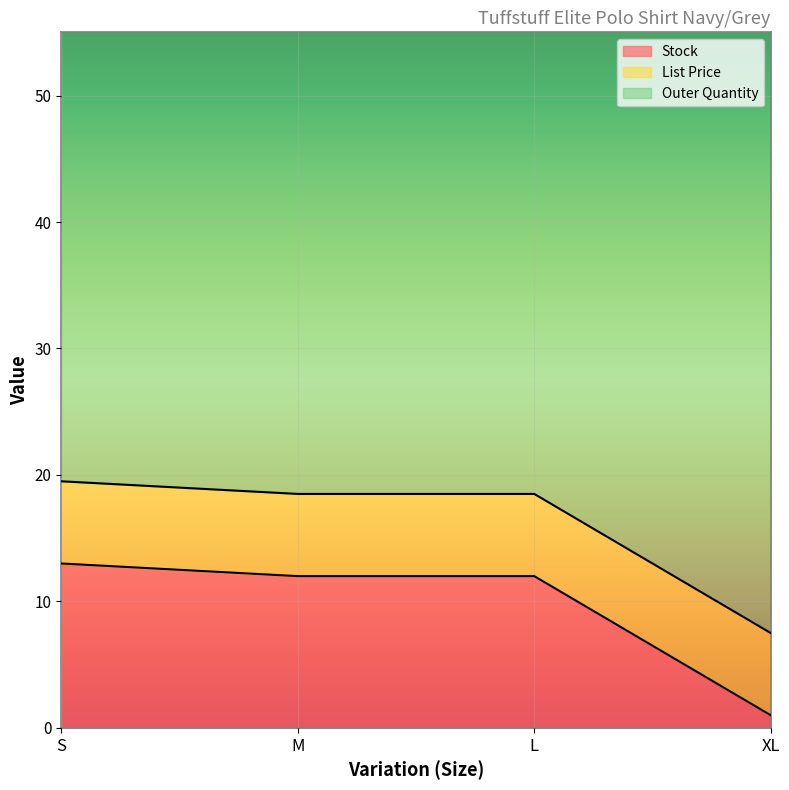

True or false: List Price and Outer Quantity cross at least once.

False